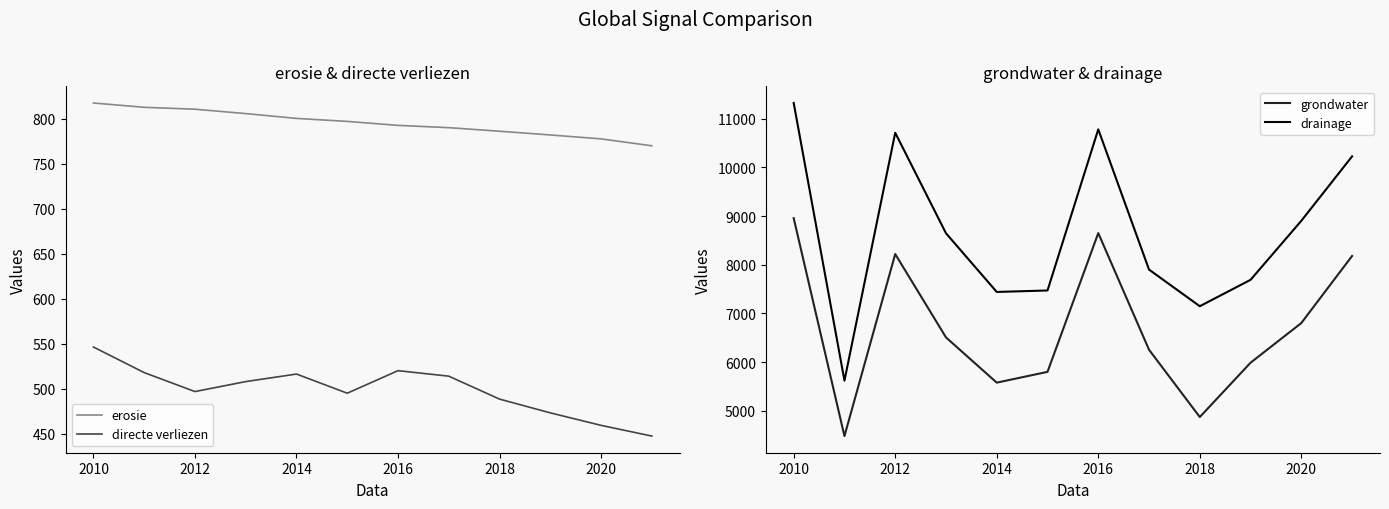

True or false: directe verliezen and grondwater cross at least once.

False